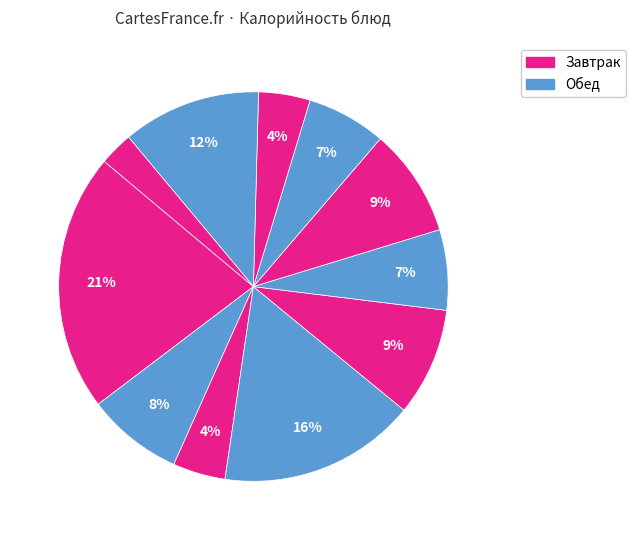

Count the number of slices in the pie.

11